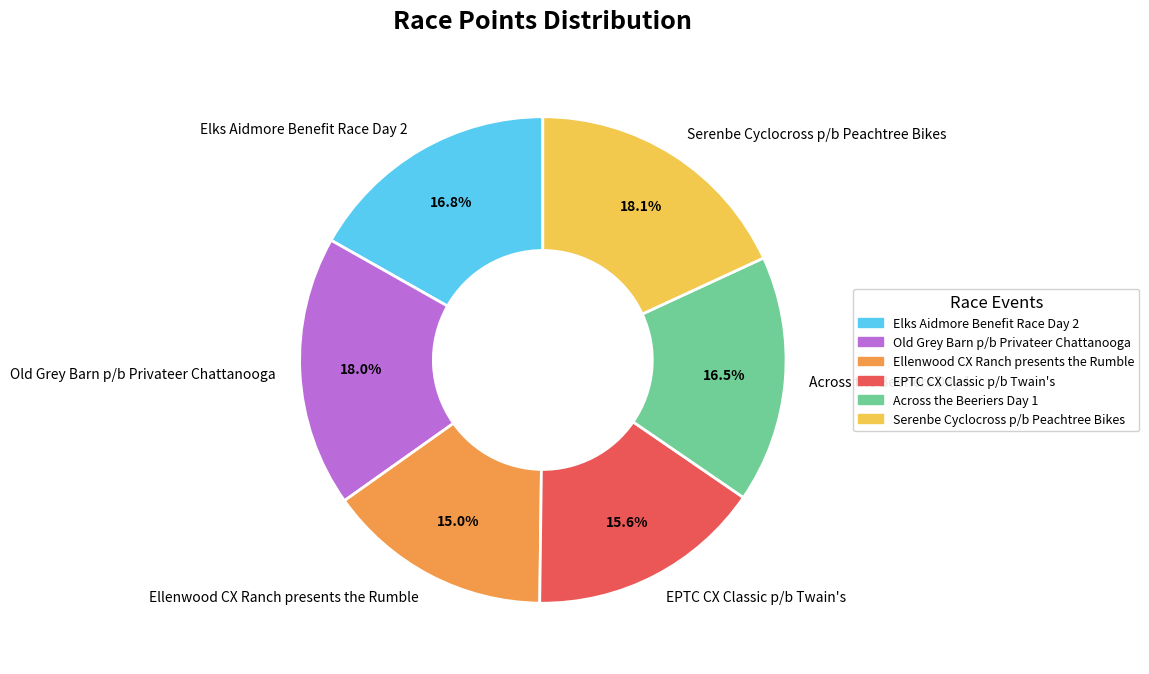

Count the number of slices in the pie.

6